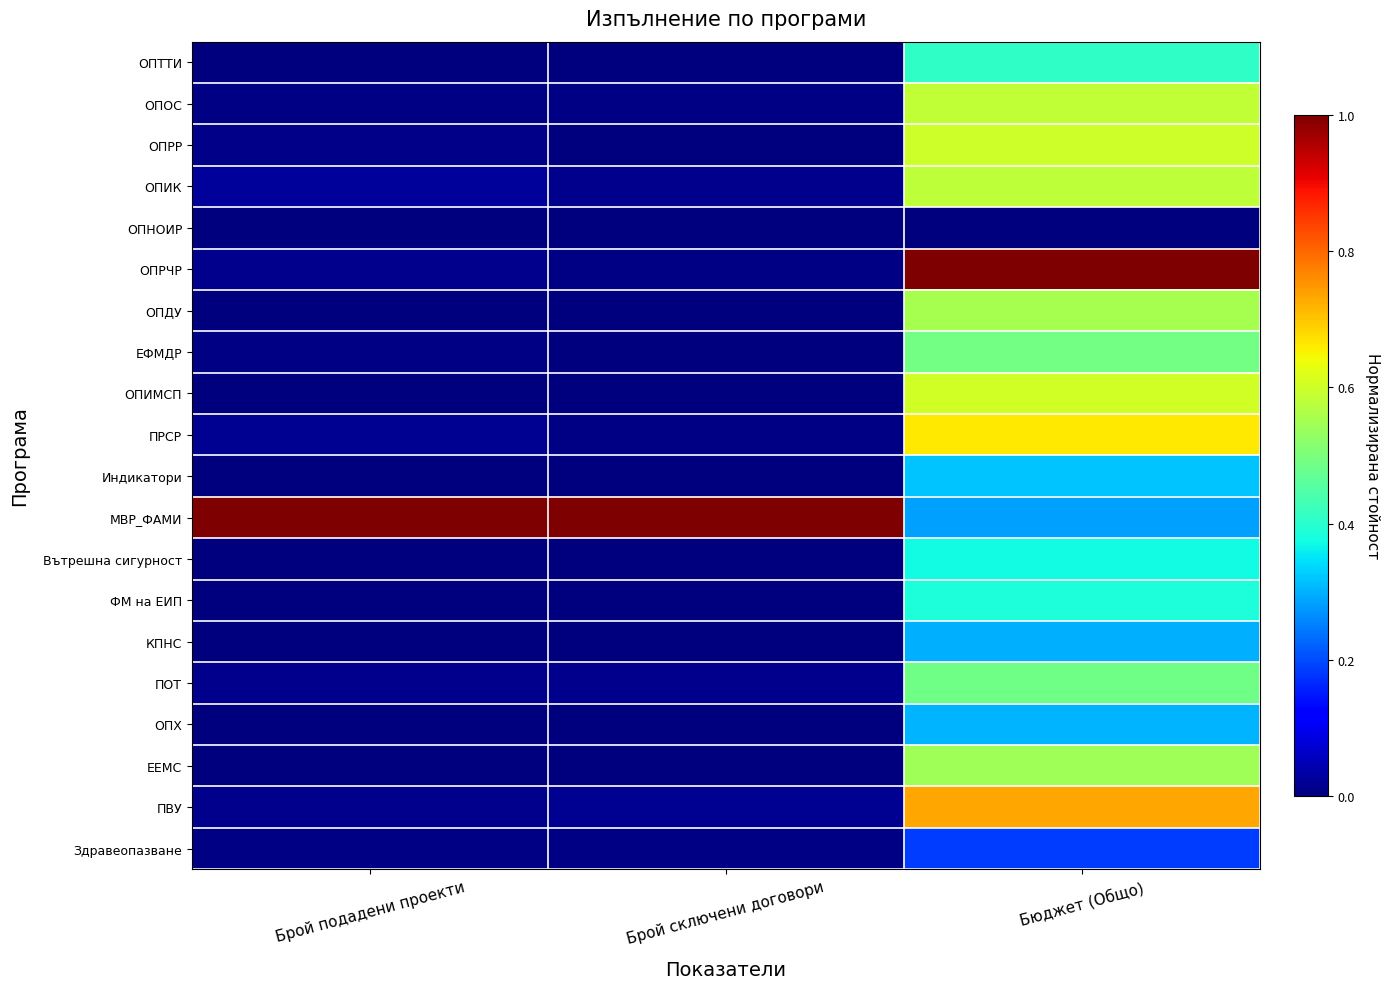

What is the difference between the highest and lowest values at Брой подадени проекти?

1.0